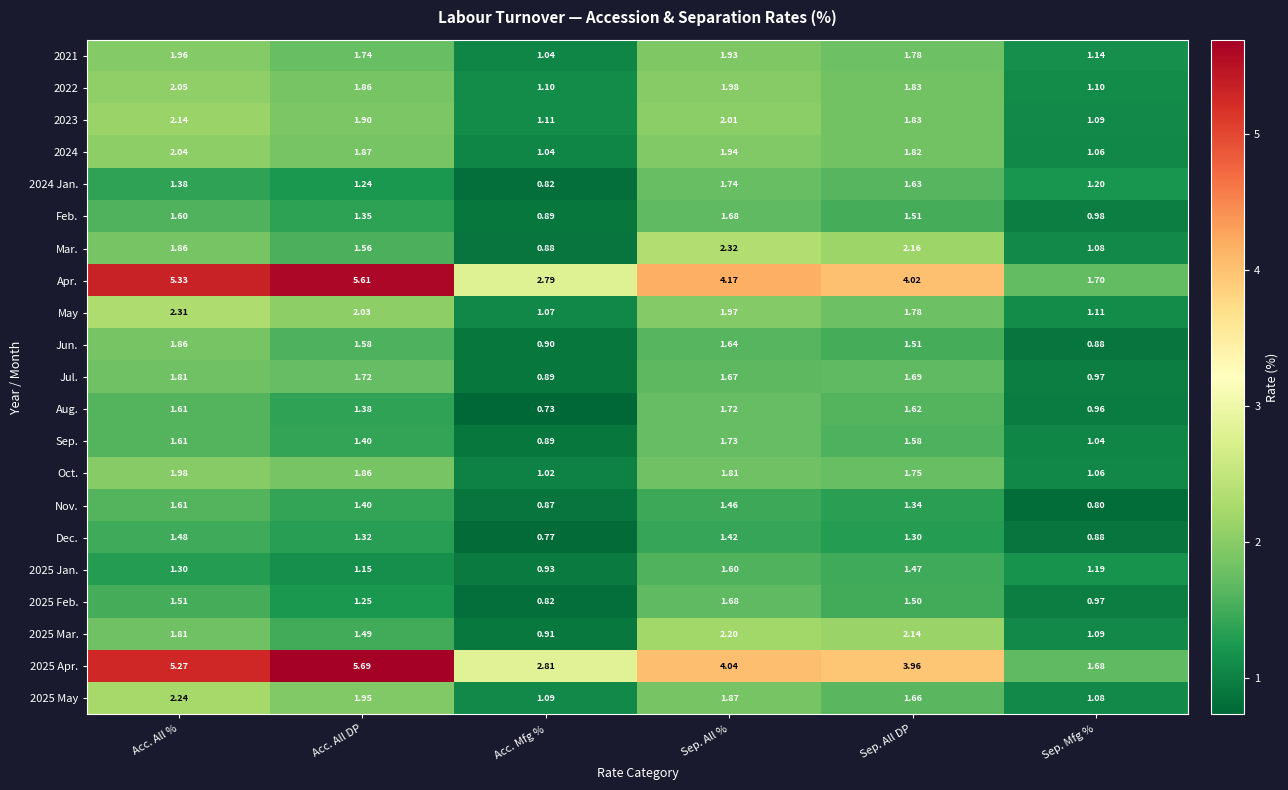

At which category is the sum across all series the highest?

Acc. All %